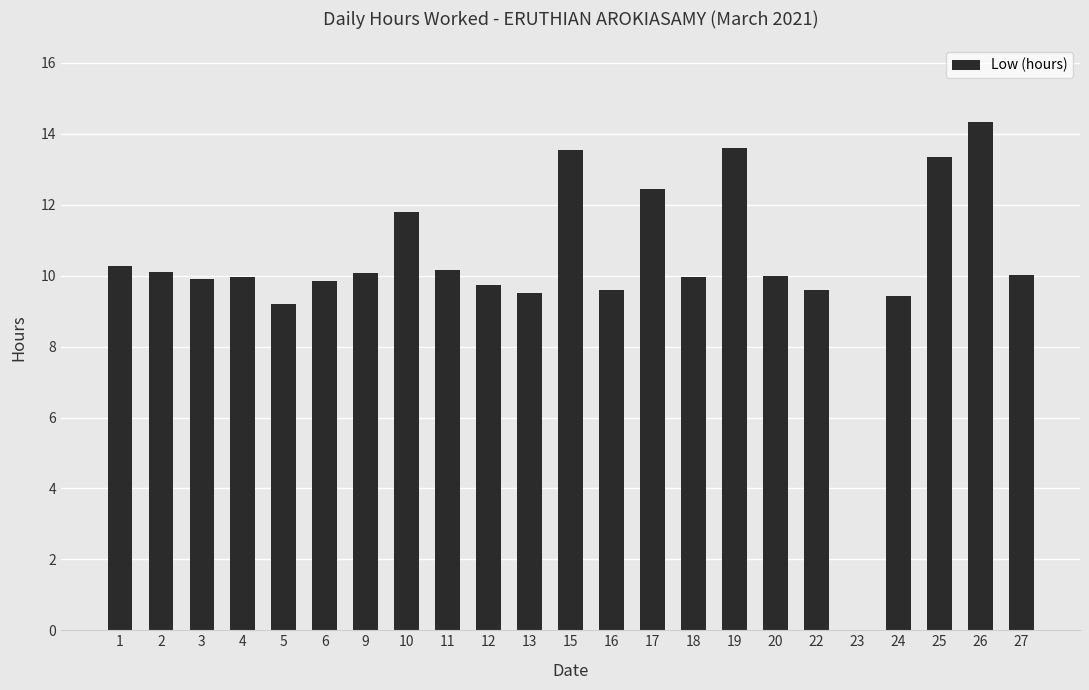

What is the maximum value shown in the chart?

14.3